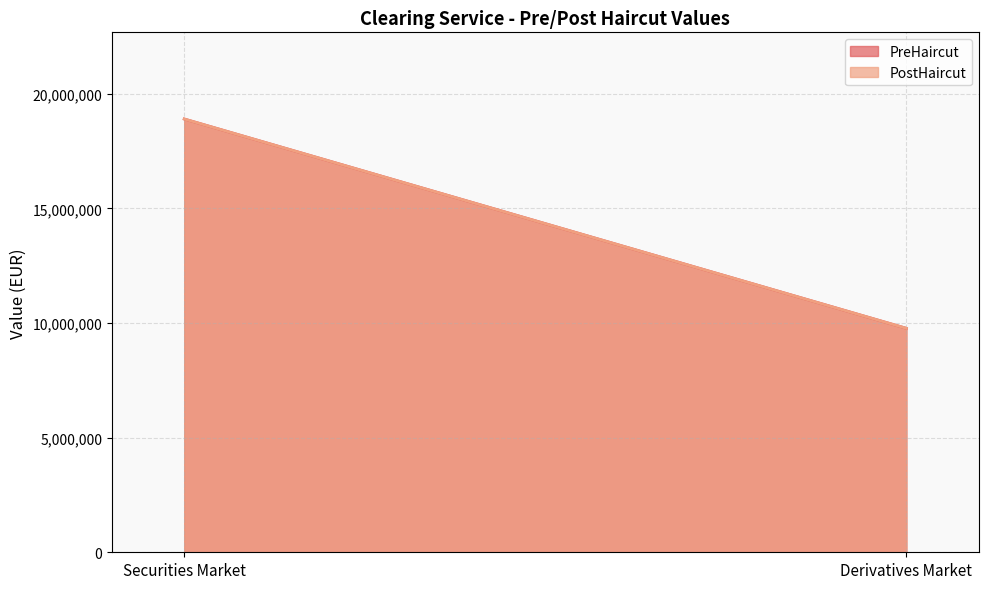

What is the maximum value for PreHaircut?

18904196